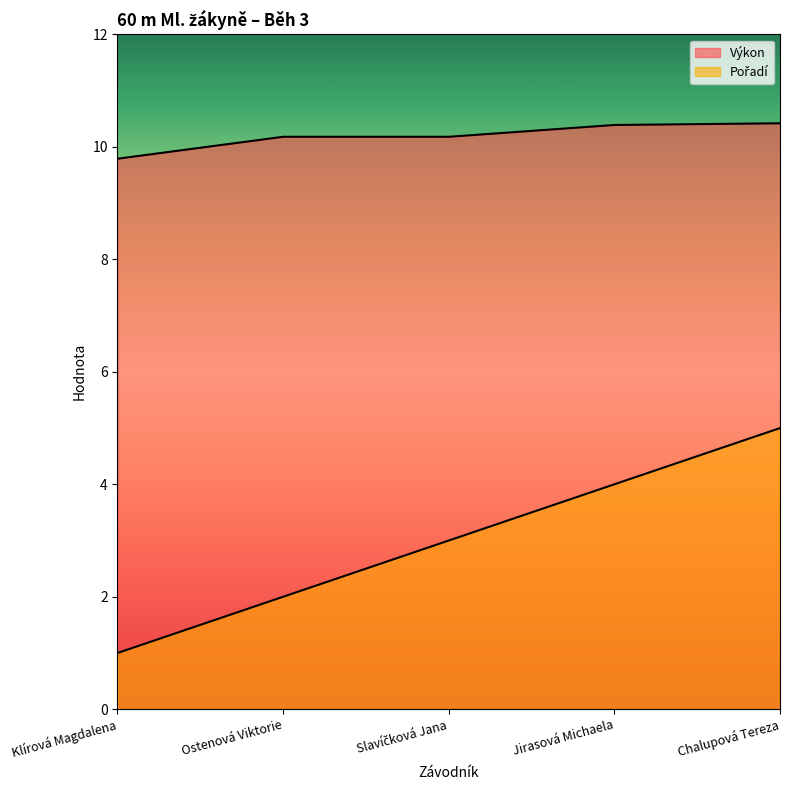

Between Ostenová Viktorie and Jirasová Michaela, which is larger?

Jirasová Michaela